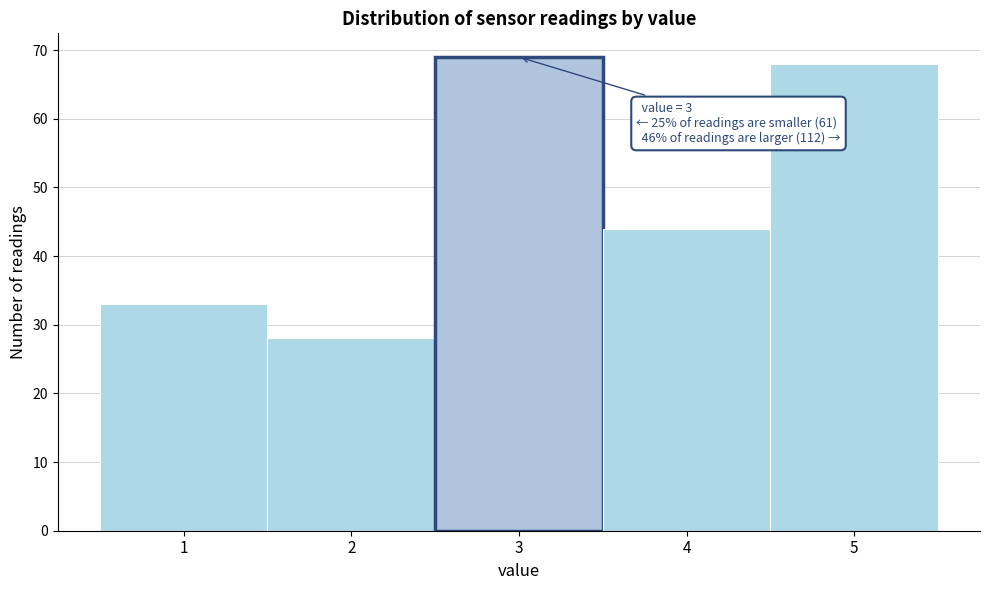

Which range on the x-axis has the tallest bar?

2.5 to 3.5